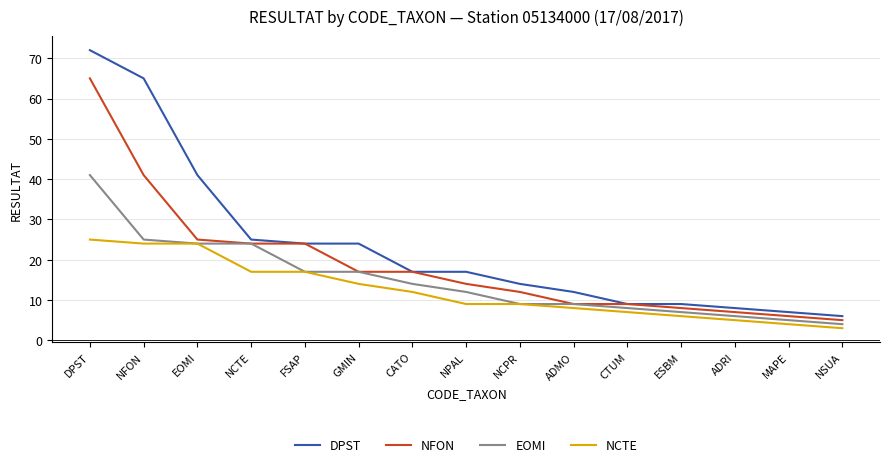

Reading left to right, extract all data points from this chart.

DPST: DPST=72	NFON=65	EOMI=41	NCTE=25	FSAP=24	GMIN=24	CATO=17	NPAL=17	NCPR=14	ADMO=12	CTUM=9	ESBM=9	ADRI=8	MAPE=7	NSUA=6
NFON: DPST=65	NFON=41	EOMI=25	NCTE=24	FSAP=24	GMIN=17	CATO=17	NPAL=14	NCPR=12	ADMO=9	CTUM=9	ESBM=8	ADRI=7	MAPE=6	NSUA=5
EOMI: DPST=41	NFON=25	EOMI=24	NCTE=24	FSAP=17	GMIN=17	CATO=14	NPAL=12	NCPR=9	ADMO=9	CTUM=8	ESBM=7	ADRI=6	MAPE=5	NSUA=4
NCTE: DPST=25	NFON=24	EOMI=24	NCTE=17	FSAP=17	GMIN=14	CATO=12	NPAL=9	NCPR=9	ADMO=8	CTUM=7	ESBM=6	ADRI=5	MAPE=4	NSUA=3